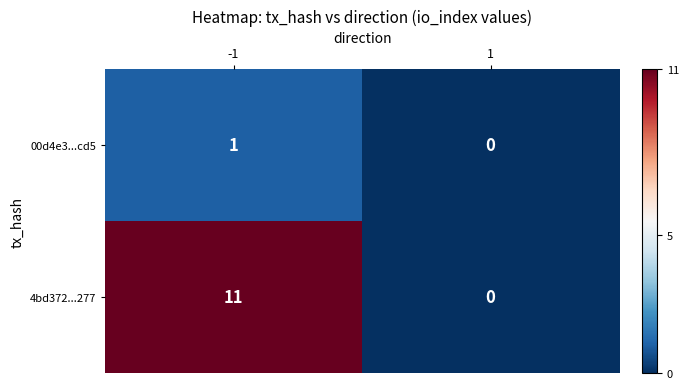

The value of 4bd372...277 at 1 is 4. True or false?

False